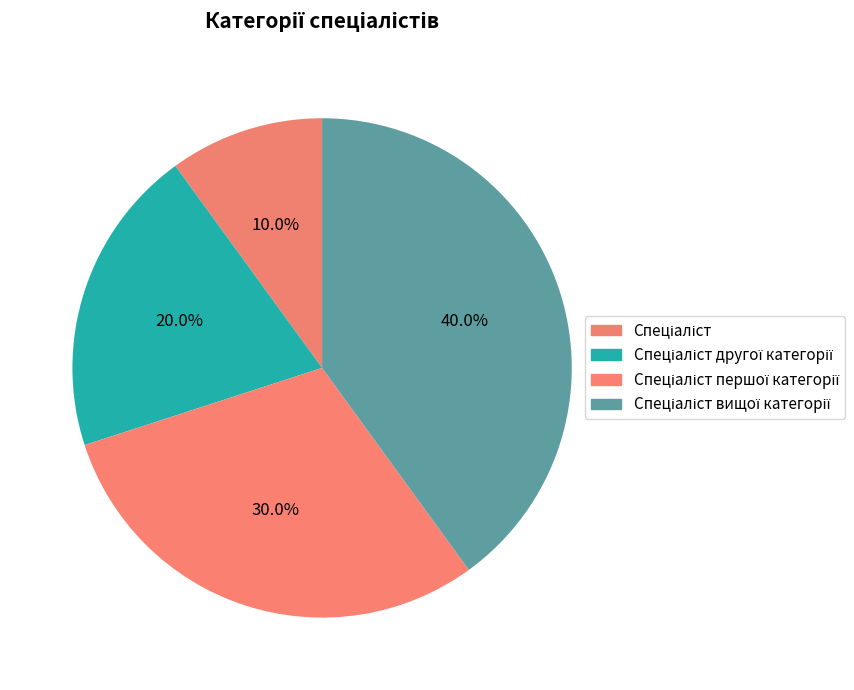

Count the number of slices in the pie.

4